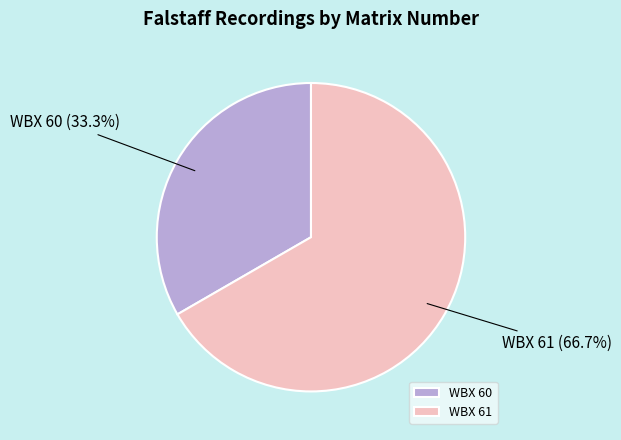

How many segments does this pie chart have?

2